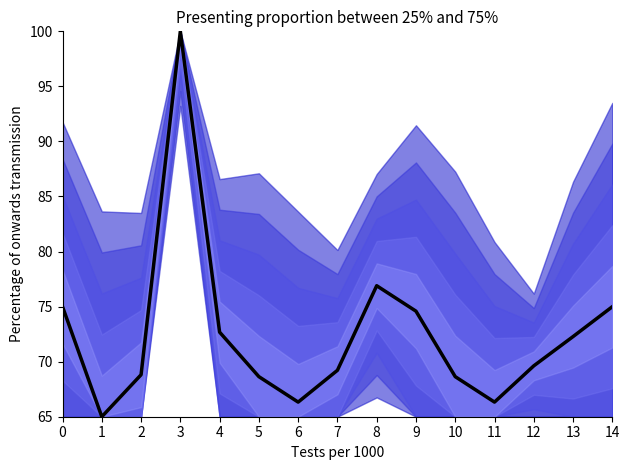

List the labels in order of value, smallest first.

1, 6, 11, 5, 10, 2, 7, 12, 13, 4, 9, 0, 14, 8, 3